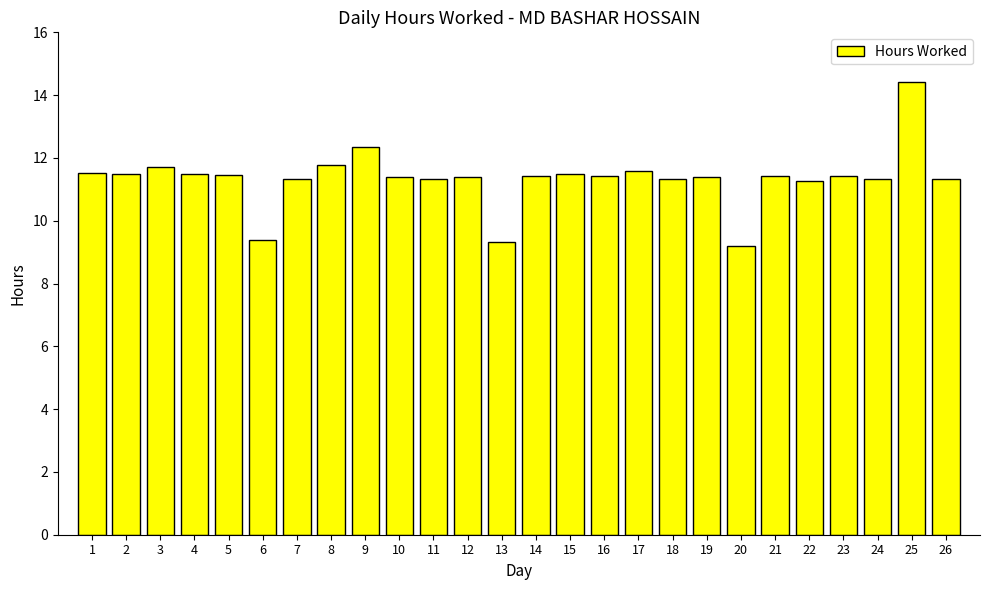

What is the greatest value displayed?

14.4